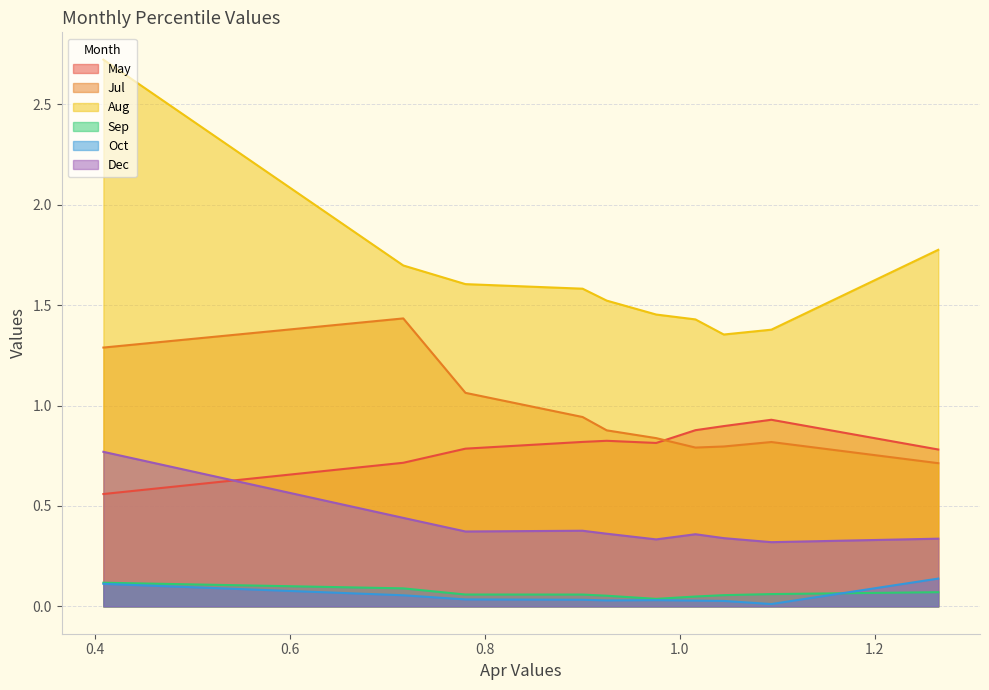

What is the highest value of the Jul series?

1.4